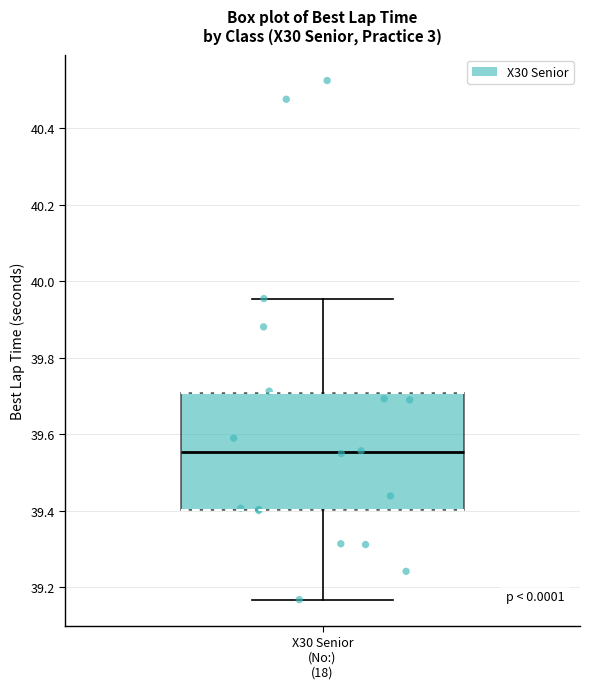

Read this box plot against the y-axis: the position of the median line, the range covered by the box, and the ends of both whiskers. The values are not printed on the chart, so give them approximately, as read against the axis.

median 39.56, box 39.40 to 39.70, whiskers 39.16 to 39.96